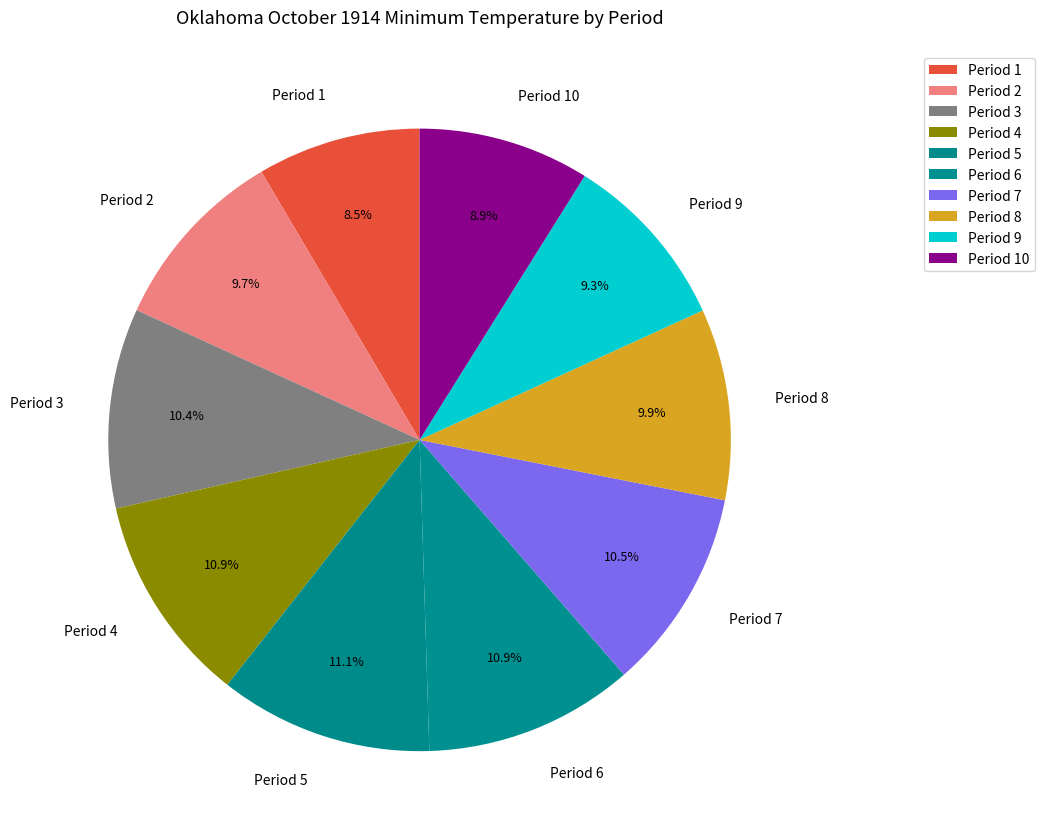

What is the ratio of the value at Period 7 to the value at Period 3?

1.0